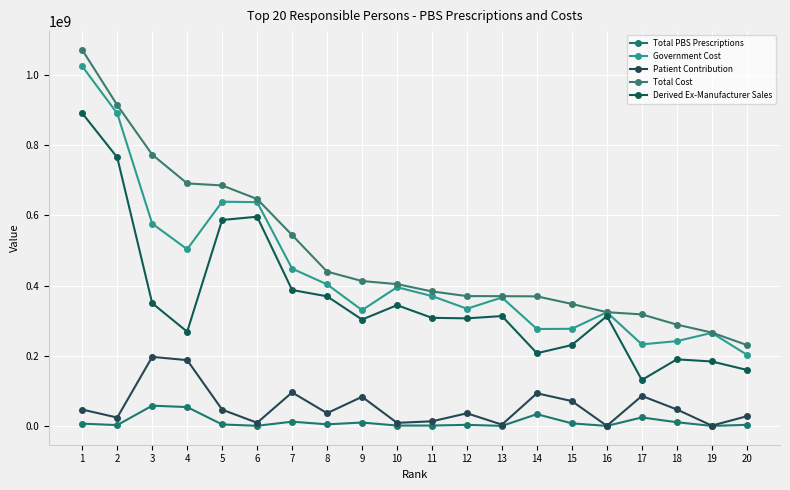

How many lines are shown in the chart?

5